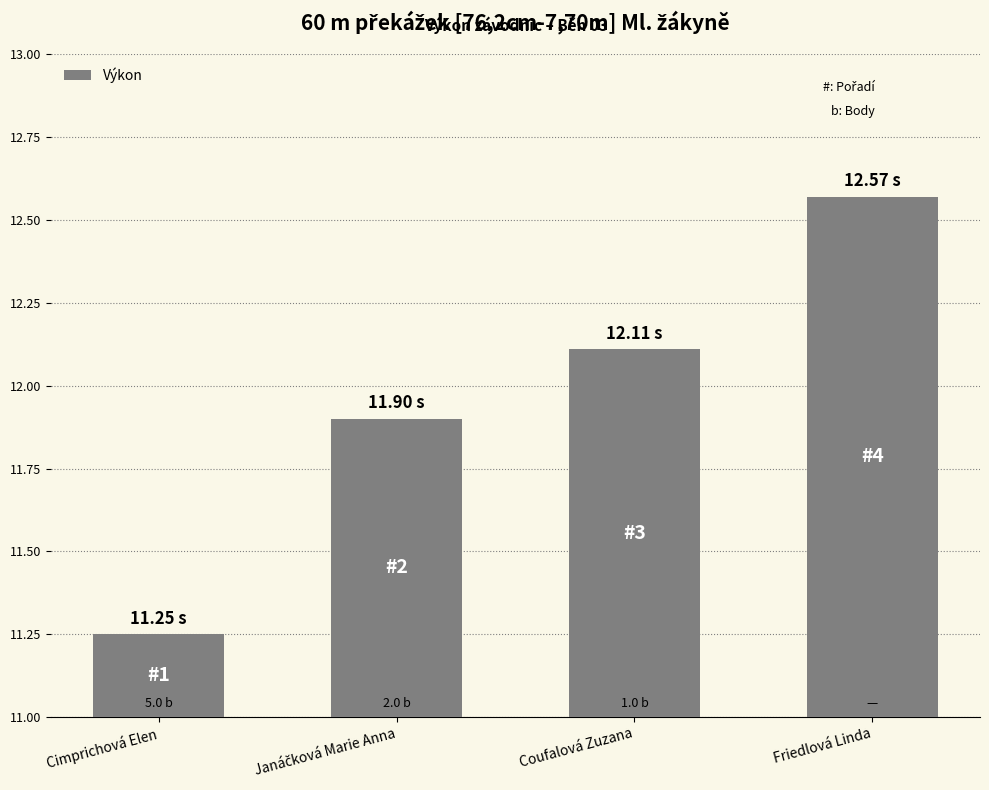

What is the ratio of the value at Cimprichová Elen to the value at Coufalová Zuzana?

0.9